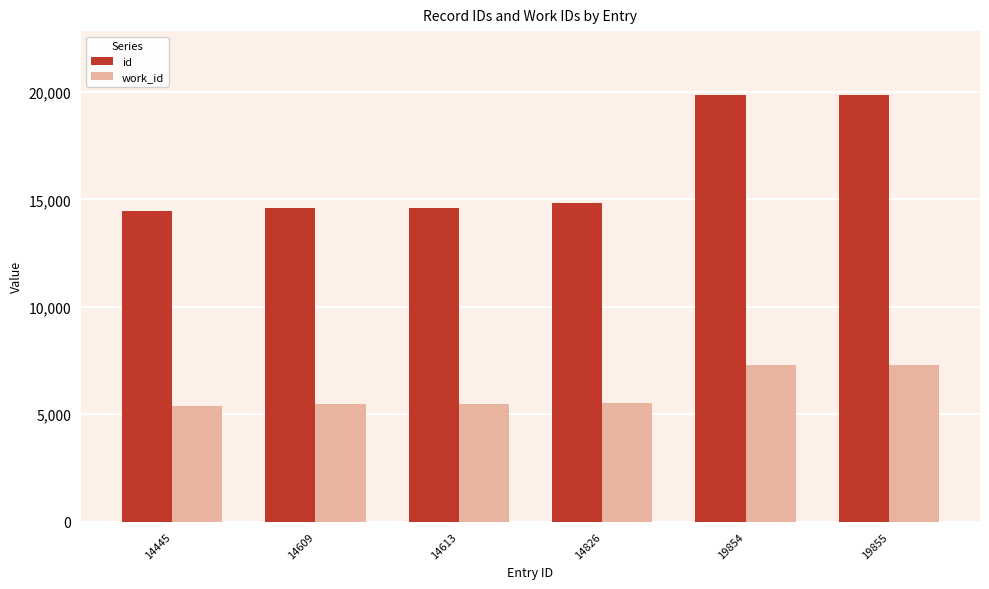

What is the value of the work_id bar at the 6th from the left?

7291